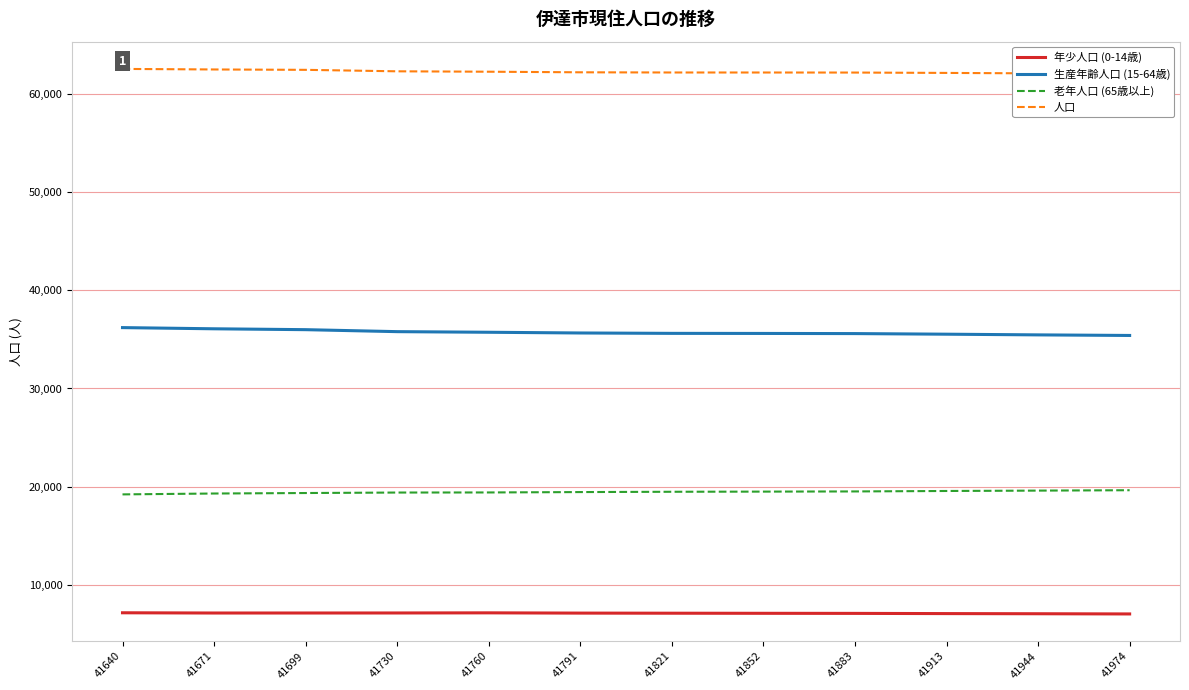

At which label does 年少人口 (0-14歳) first exceed 7091?

41640